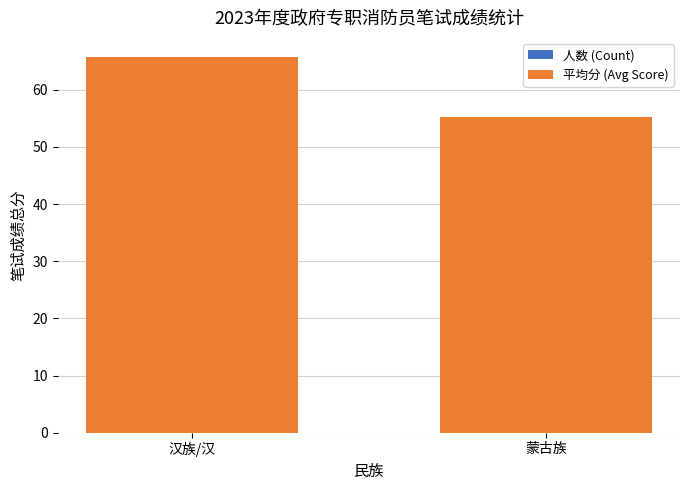

At how many categories does at least one series exceed 21?

2